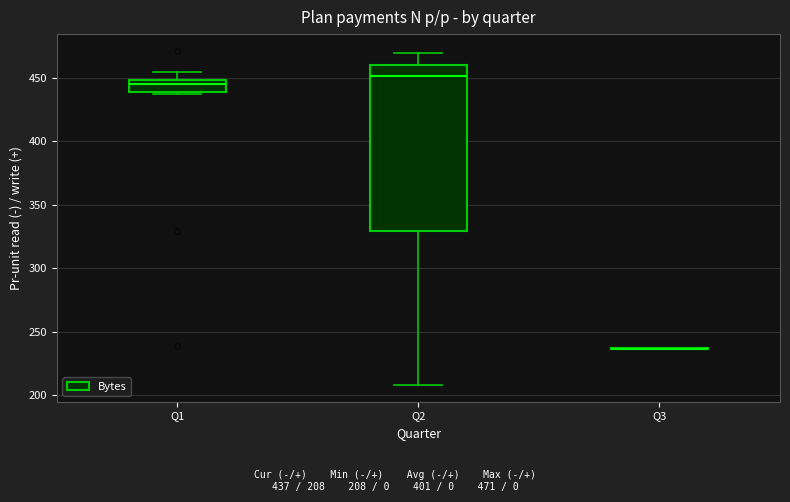

Reading left to right, read every box against the y-axis: the position of its median line, the range the box covers, and the ends of its whiskers. The values are not printed on the chart, so give them approximately, as read against the axis.

Q1: median 445, box 440 to 450, whiskers 435 to 455
Q2: median 450, box 330 to 460, whiskers 210 to 470
Q3: box collapsed to a line at 235, whiskers 235 to 235